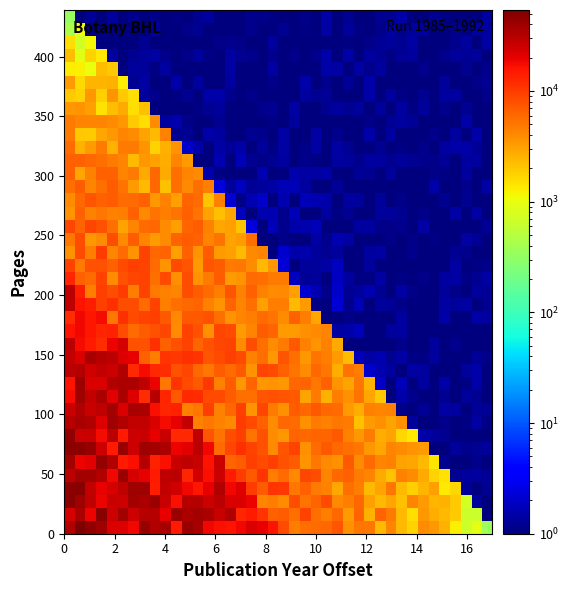

What is the minimum value shown in the chart?

1.0